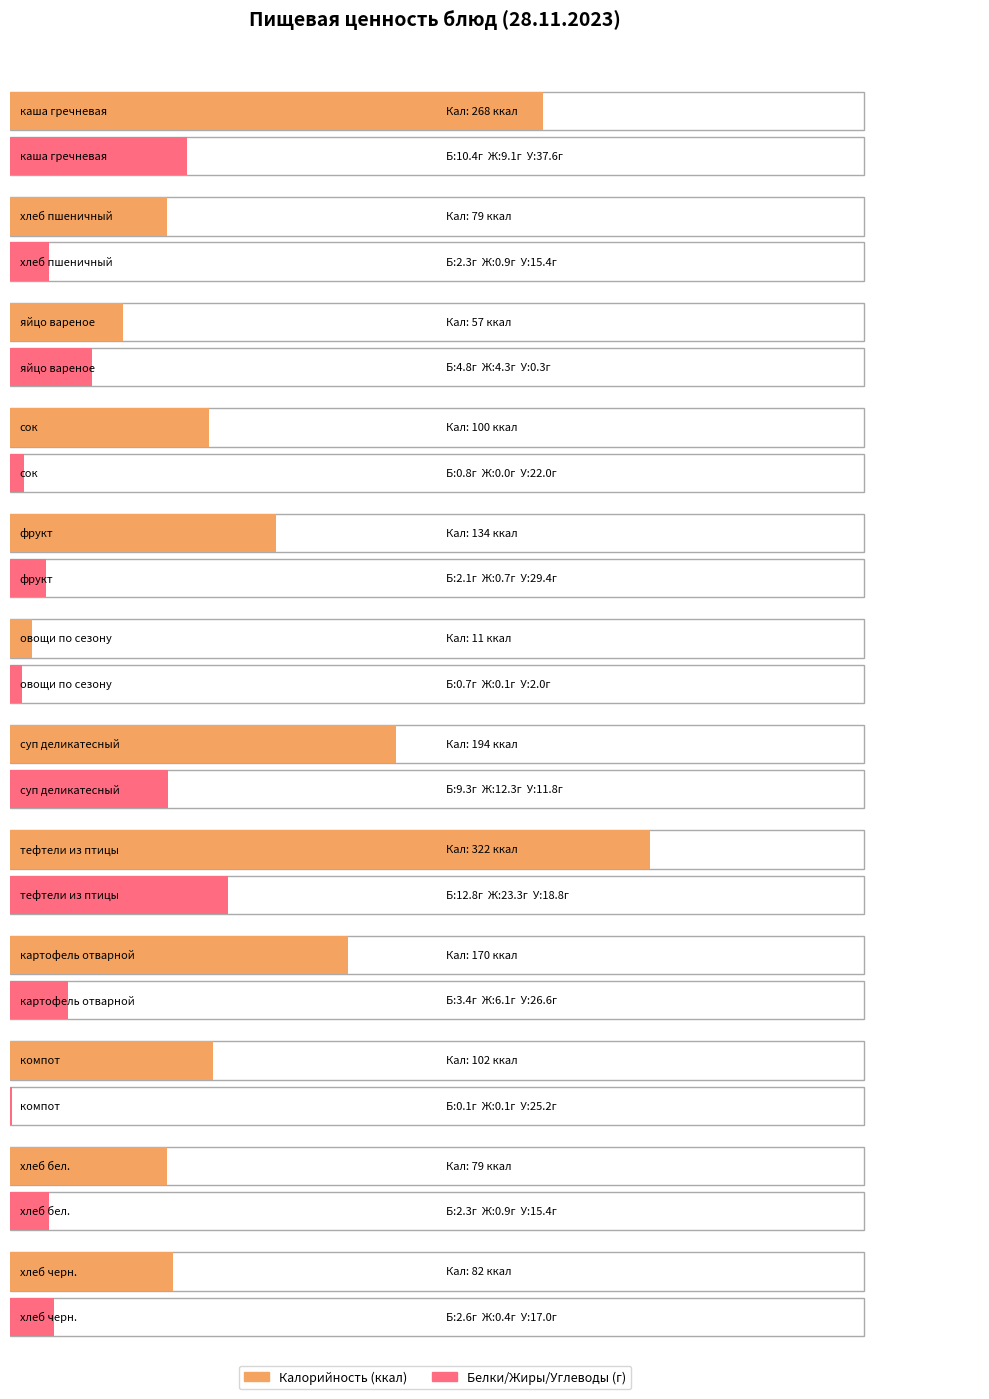

Reading left to right, transcribe all the data shown in this chart.

Калорийность: 268.0	79.0	57.0	100.0	134.0	11.0	194.0	322.0	170.0	102.0	79.0	82.0
Белки: 10.4	2.3	4.8	0.8	2.1	0.7	9.3	12.8	3.4	0.1	2.3	2.6
Жиры: 9.1	0.9	4.3	0.0	0.7	0.1	12.3	23.3	6.1	0.1	0.9	0.4
Углеводы: 37.6	15.4	0.3	22.0	29.4	2.0	11.8	18.8	26.6	25.2	15.4	17.0